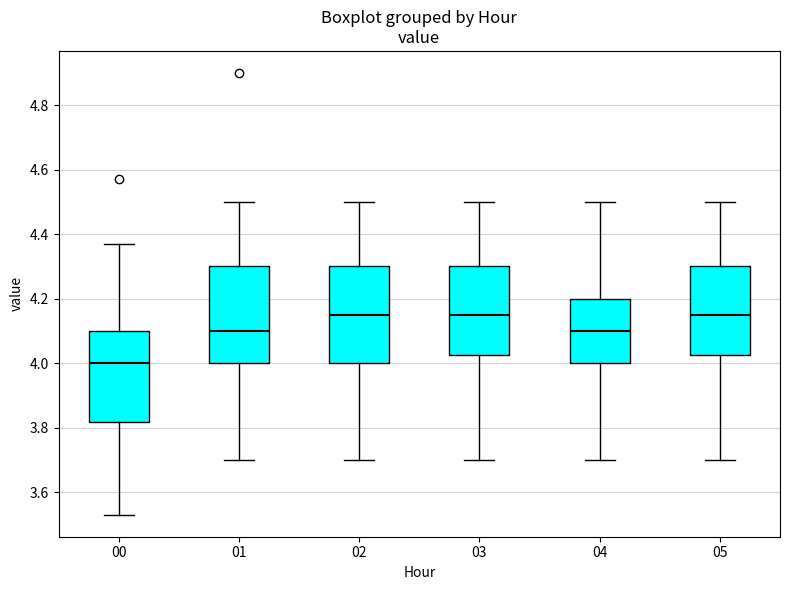

Which box has the lowest median line?

00